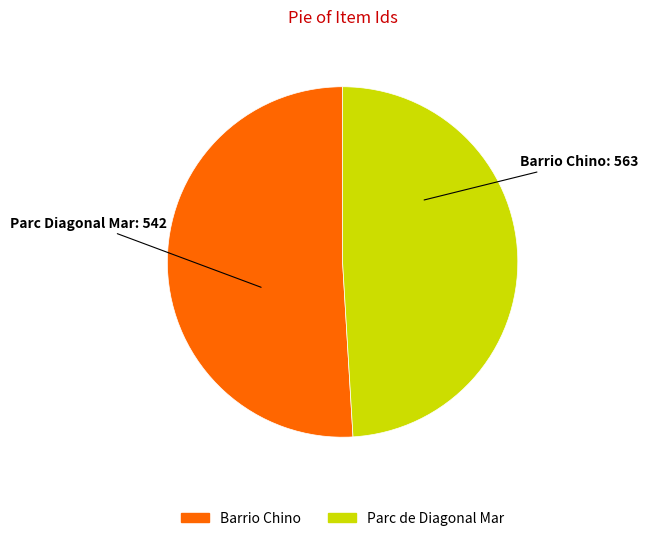

How many slices are in this pie chart?

2